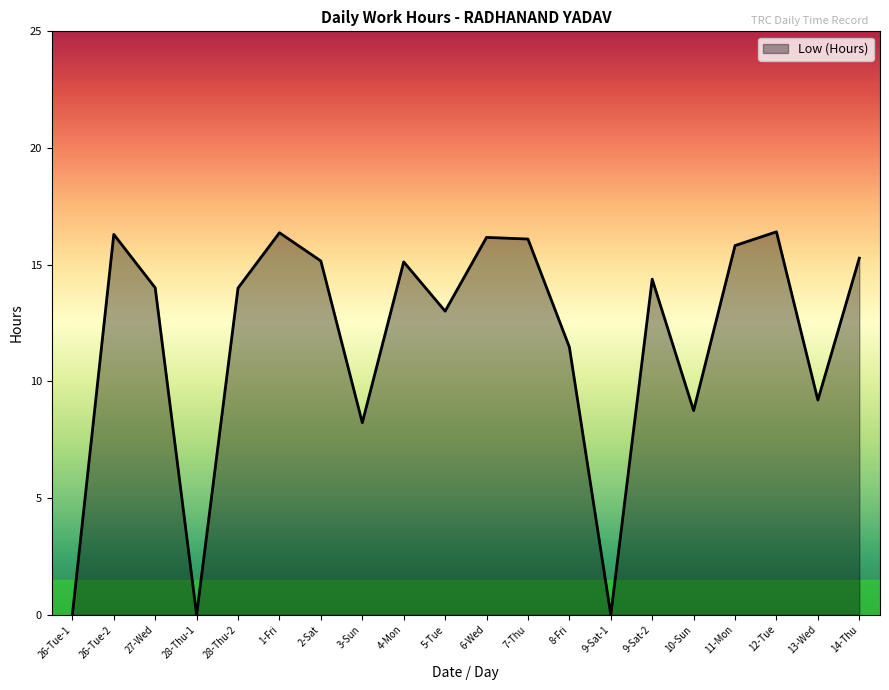

What is the sum of all values?

235.8